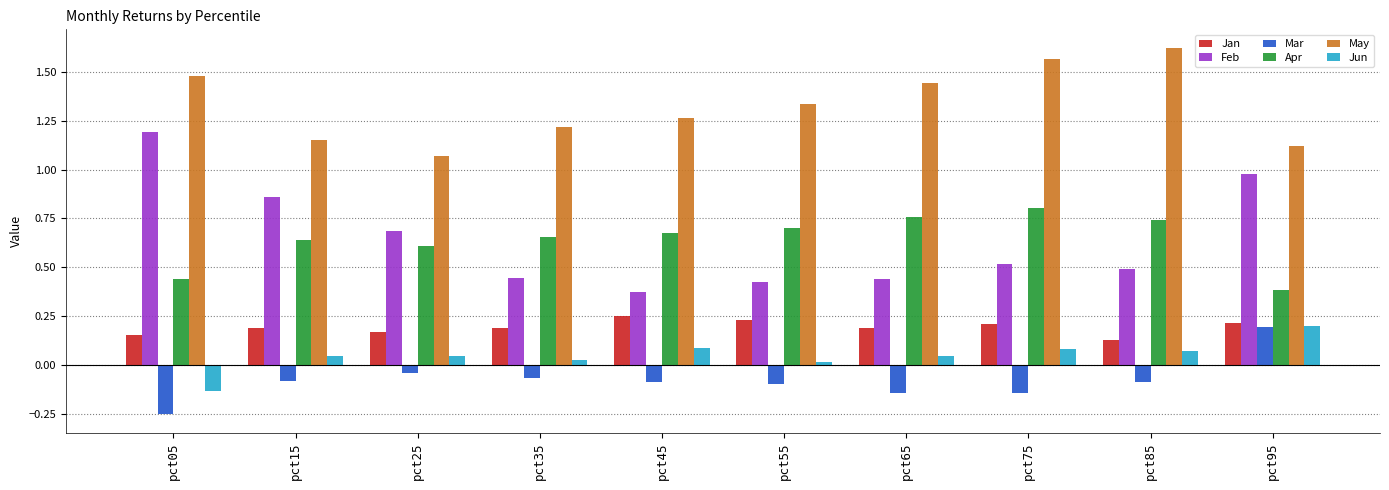

What is the difference between the maximum and second lowest values in the May series?

0.5